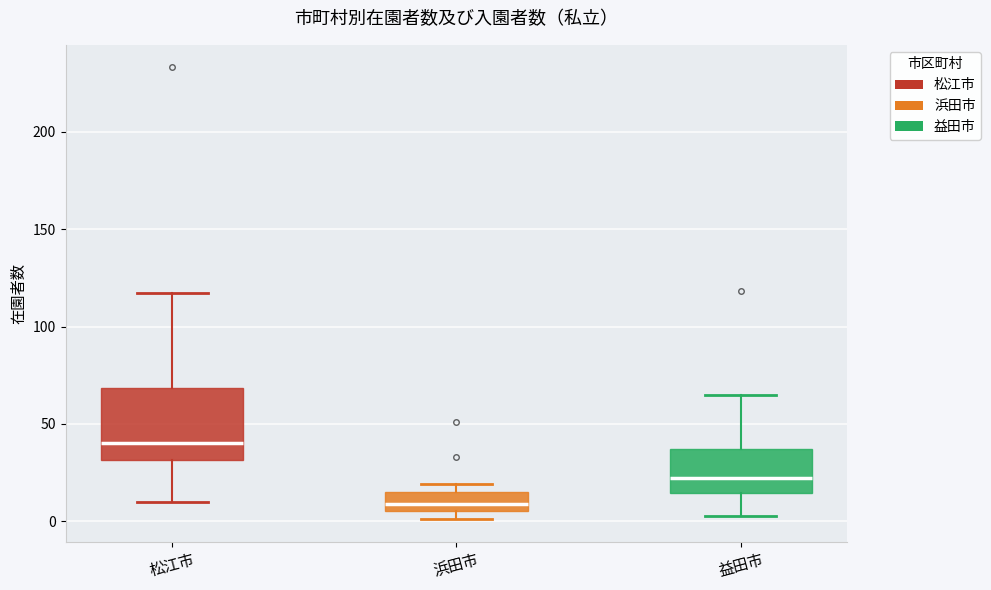

Reading left to right, transcribe this box plot: for each box, give where its median line is, the range the box spans, and where its two whiskers end, as read against the y-axis. The values are not printed on the chart, so give them approximately, as read against the axis.

松江市: median 40, box 30 to 70, whiskers 10 to 115
浜田市: median 10, box 5 to 15, whiskers 0 to 20
益田市: median 25, box 15 to 35, whiskers 5 to 65